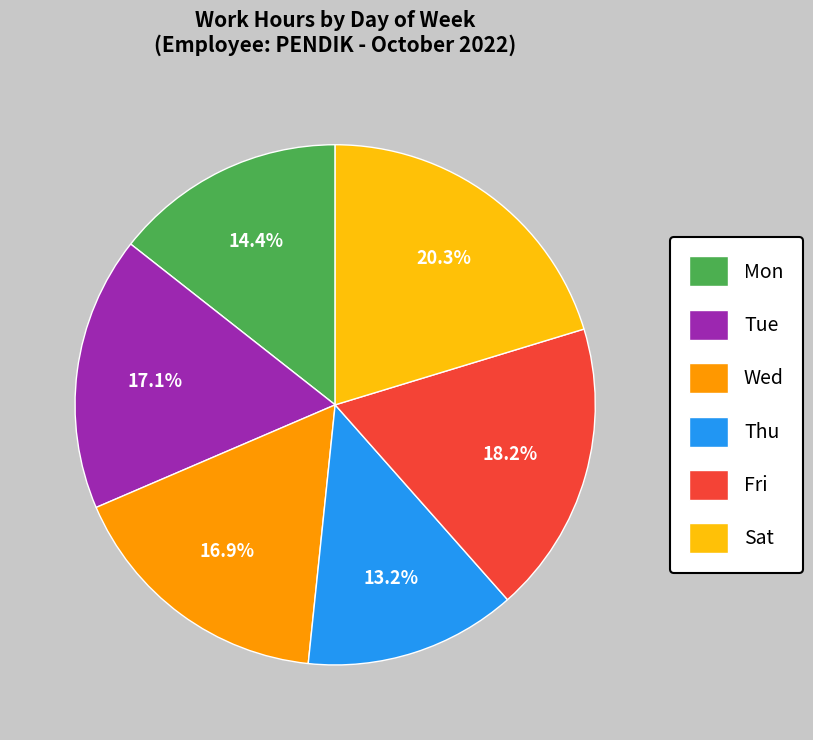

Which slice is the smallest?

Thu